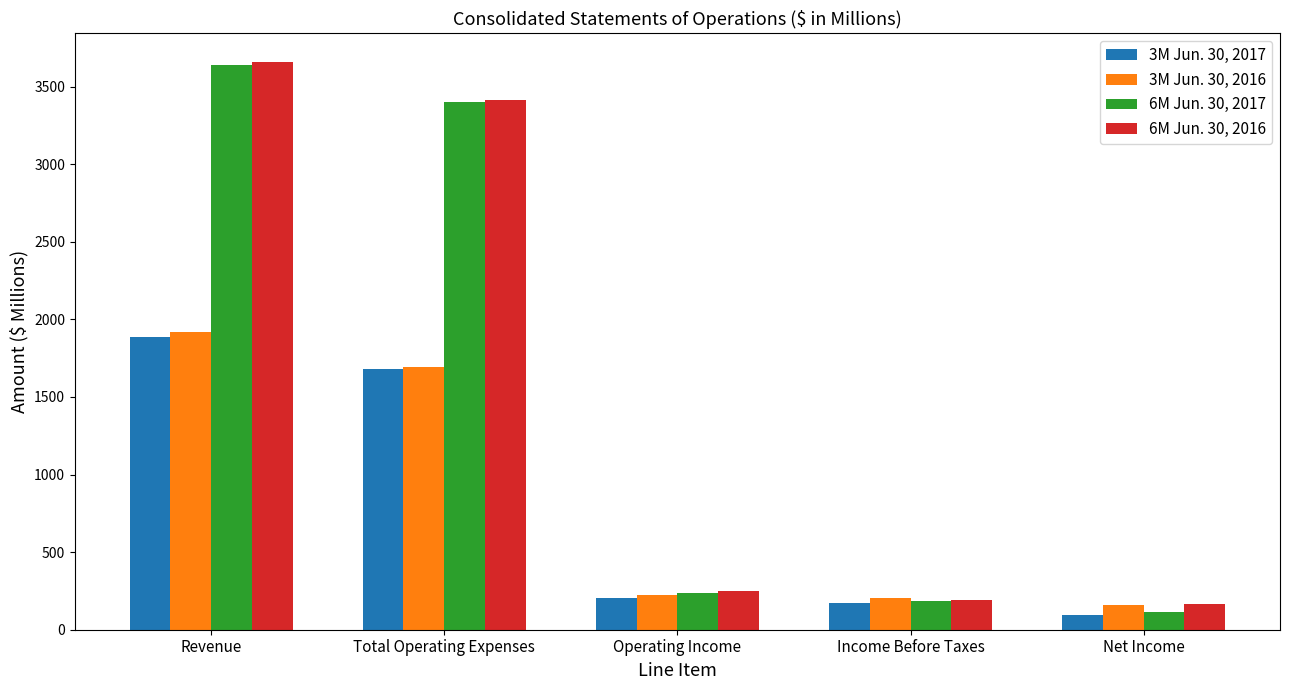

Which category has the lowest value in the 3M Jun. 30, 2016 series?

Net Income